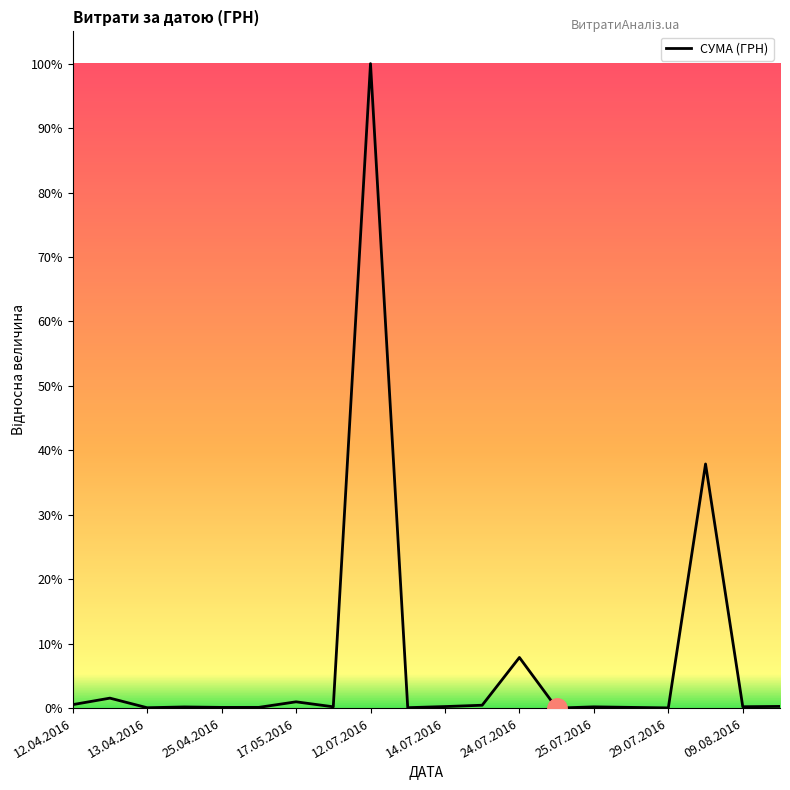

True or false: the data has more than 2 interior local peaks.

True